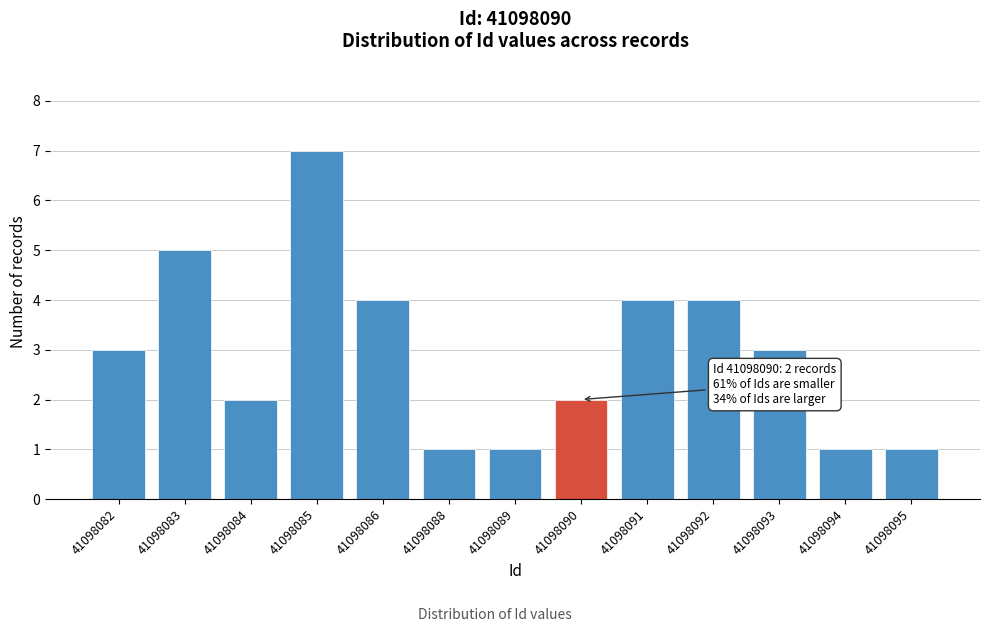

Reading left to right, list all the values displayed in this chart.

41098082=3	41098083=5	41098084=2	41098085=7	41098086=4	41098088=1	41098089=1	41098090=2	41098091=4	41098092=4	41098093=3	41098094=1	41098095=1